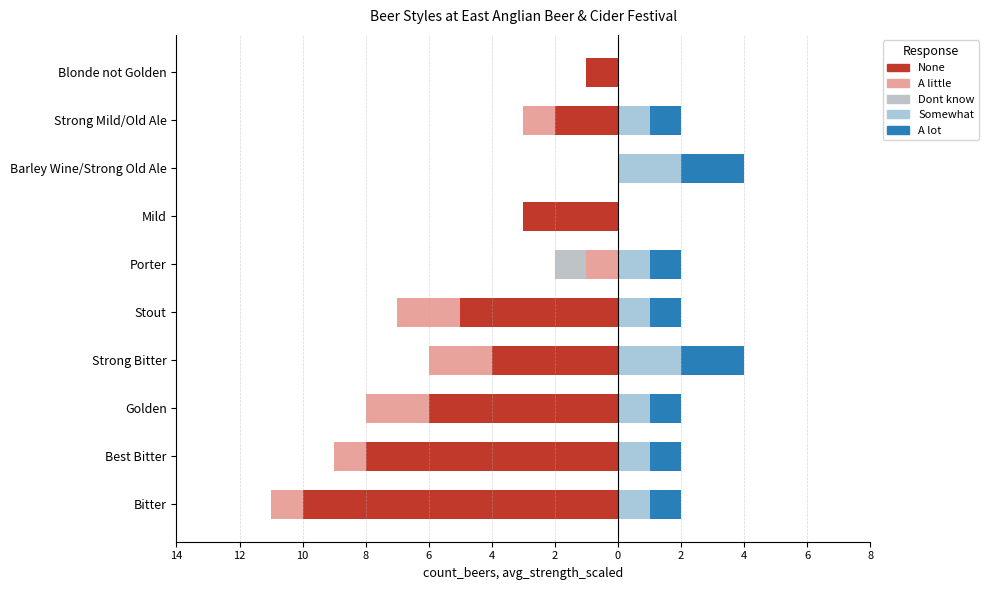

The value of Dont know at Bitter is -1. True or false?

False